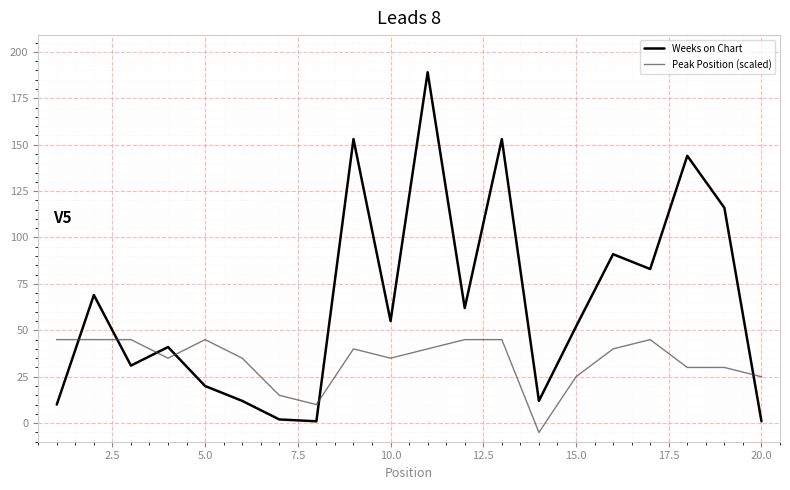

What is the highest value of the Peak Position (scaled) series?

45